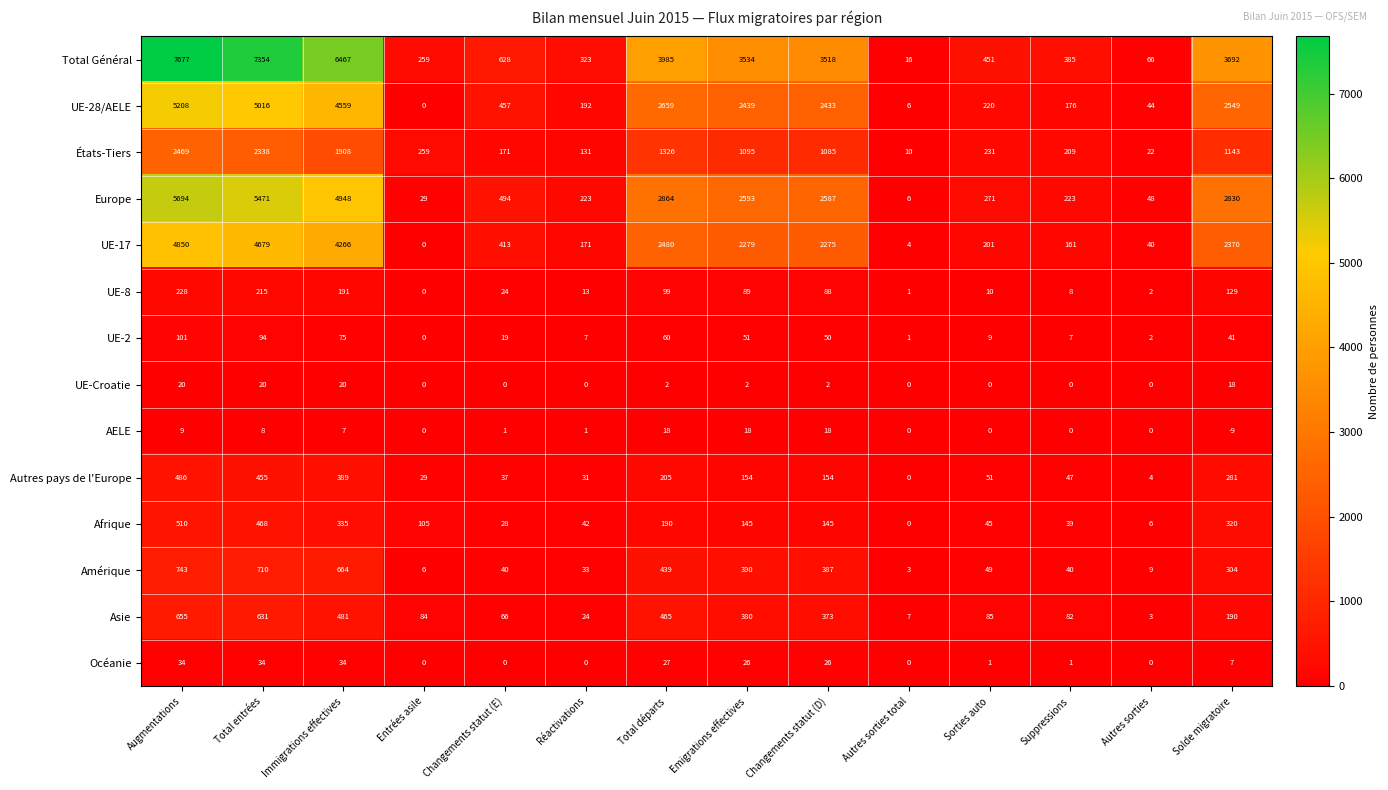

What is the total value across all series at Sorties auto?

1624